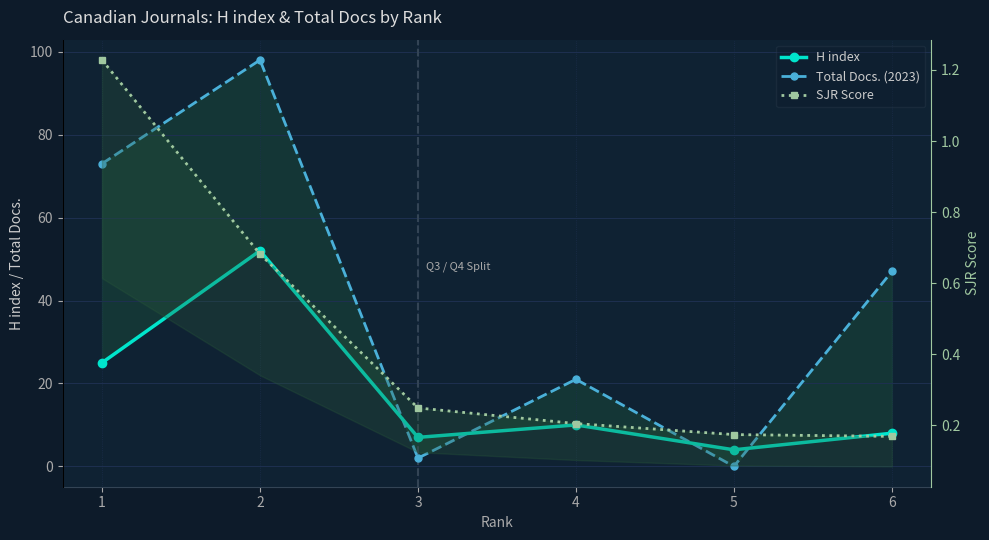

What is the sum of the SJR Score values at 1 and 6?

1.4